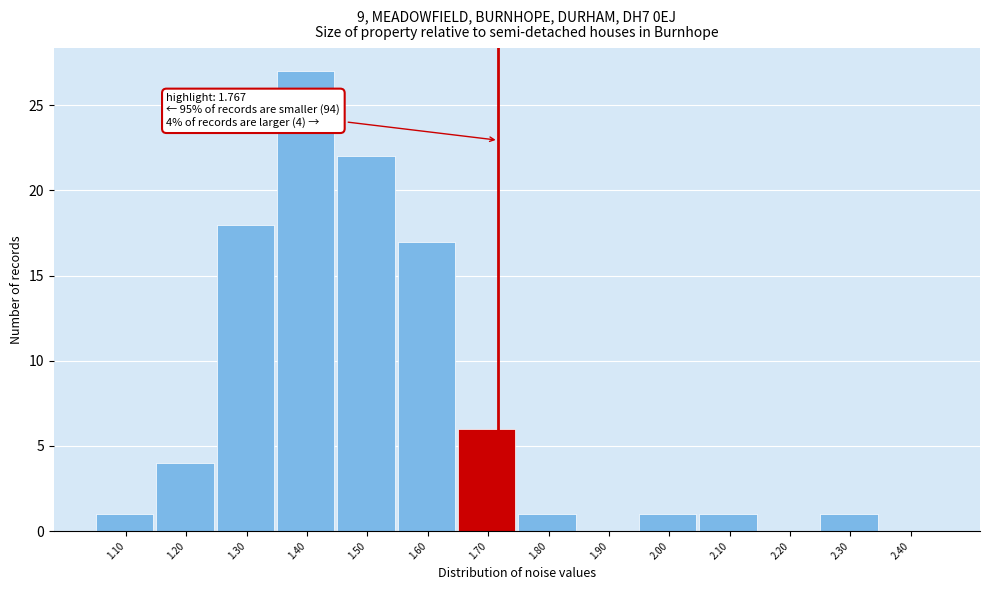

Reading right to left, extract all data points from this chart.

2.40=0	2.30=1	2.20=0	2.10=1	2.00=1	1.90=0	1.80=1	1.70=6	1.60=17	1.50=22	1.40=27	1.30=18	1.20=4	1.10=1